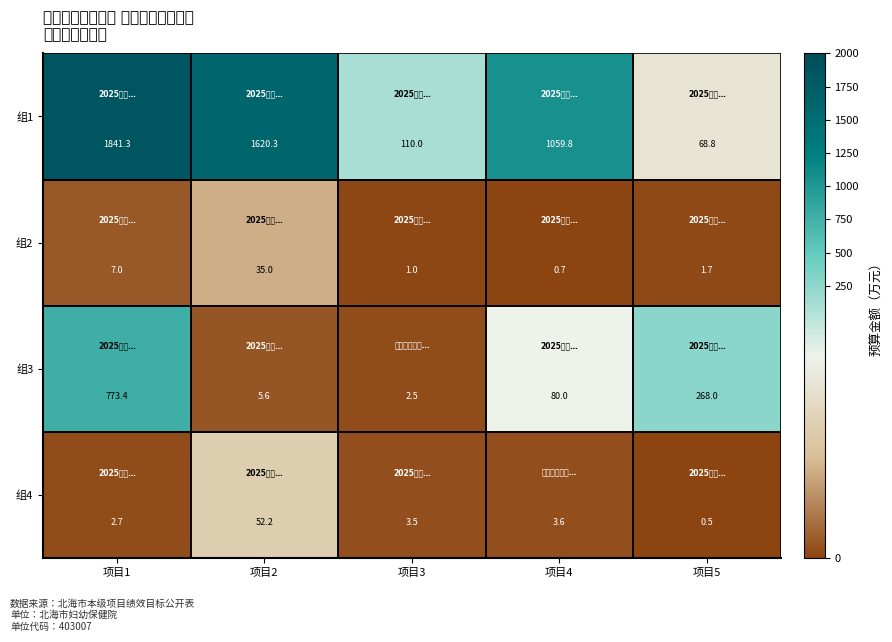

How many data points does each series have?

5